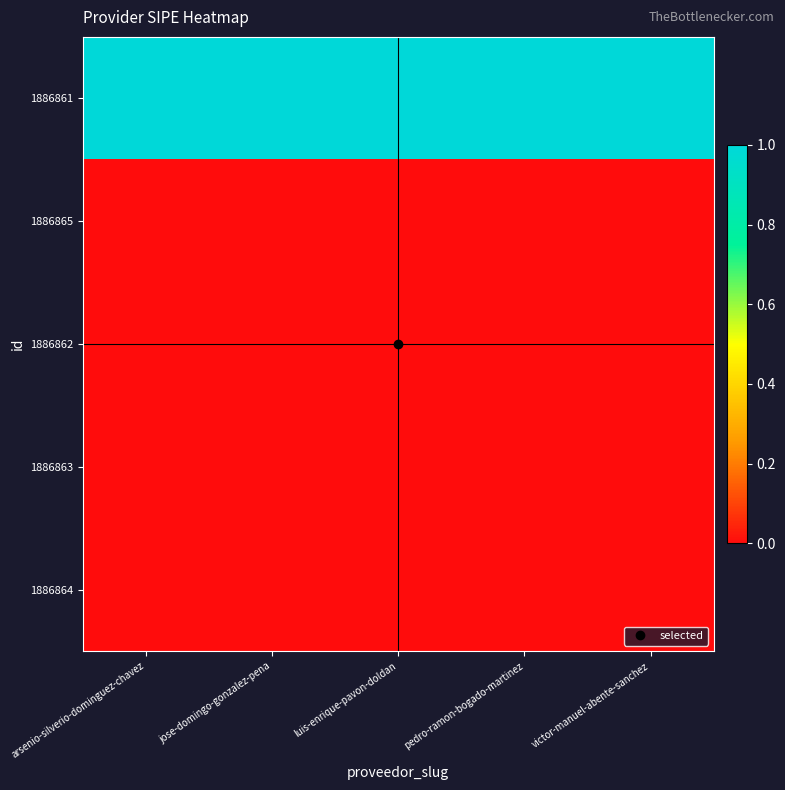

Between arsenio-silverio-dominguez-chavez and luis-enrique-pavon-doldan, which series saw the biggest shift?

1886861